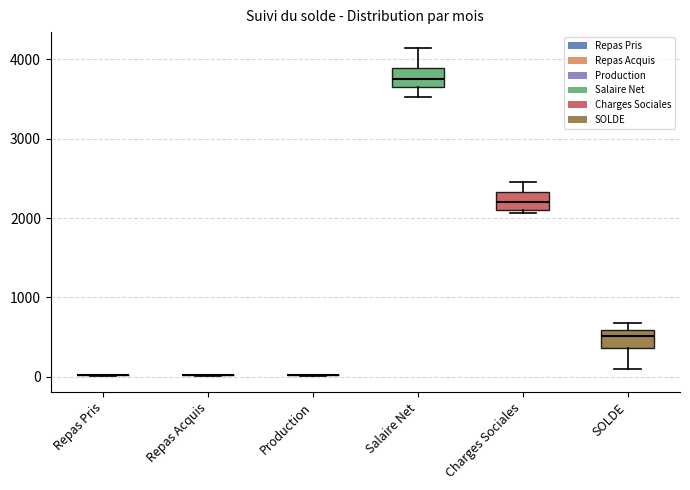

Reading left to right, read every box against the y-axis: the position of its median line, the range the box covers, and the ends of its whiskers. The values are not printed on the chart, so give them approximately, as read against the axis.

Repas Pris: box collapsed to a line at 0, whiskers 0 to 0
Repas Acquis: box collapsed to a line at 0, whiskers 0 to 0
Production: box collapsed to a line at 0, whiskers 0 to 0
Salaire Net: median 3700, box 3600 to 3900, whiskers 3500 to 4100
Charges Sociales: median 2200, box 2100 to 2300, whiskers 2100 (just below the box's lower edge) to 2500
SOLDE: median 500, box 400 to 600, whiskers 100 to 700